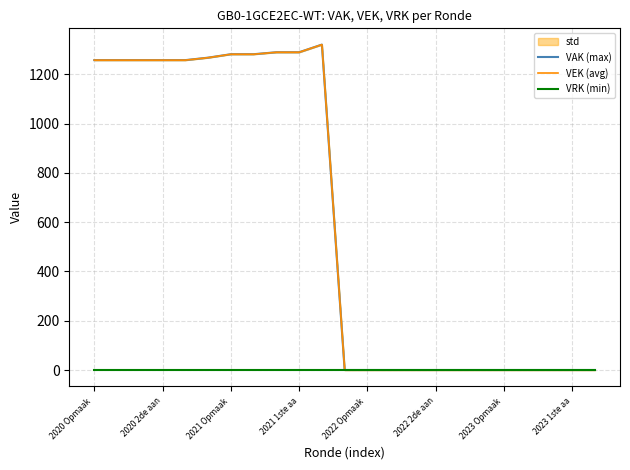

At 2020 Opmaak , list the series in order from largest to smallest.

VAK (max), VEK (avg), VRK (min)